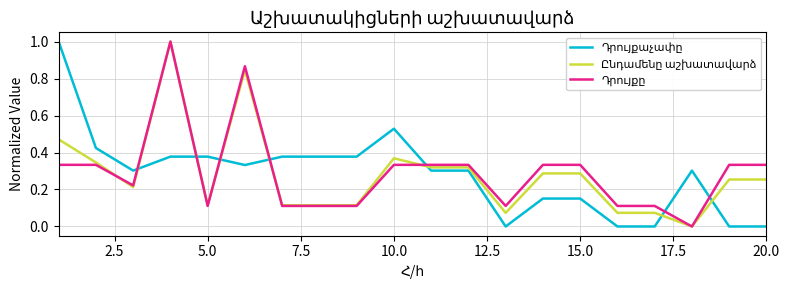

What is the greatest value displayed?

1.0